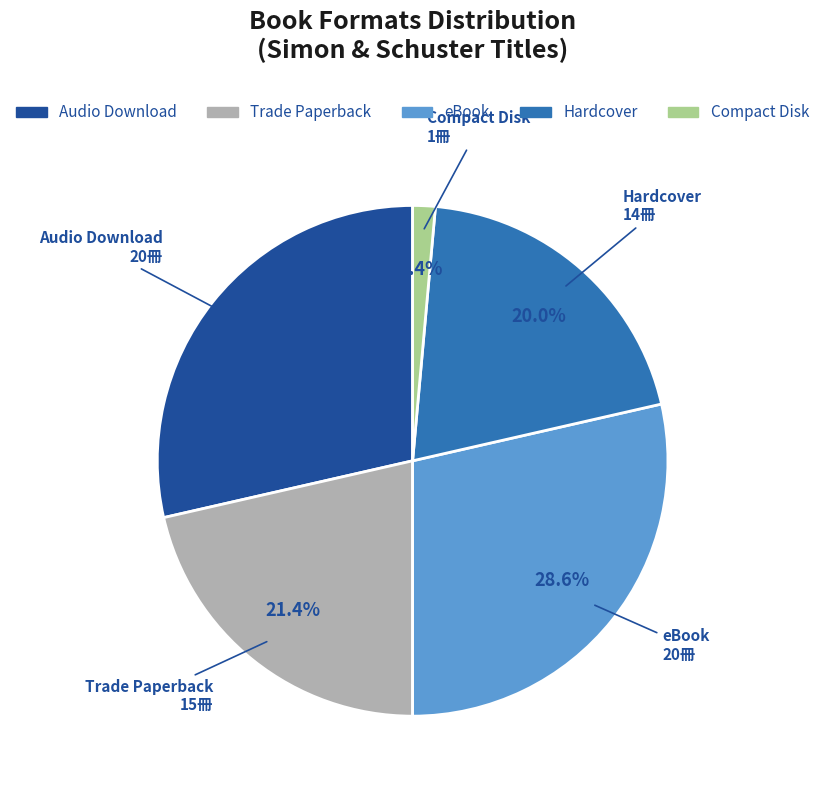

Does eBook represent more than half of the total?

No